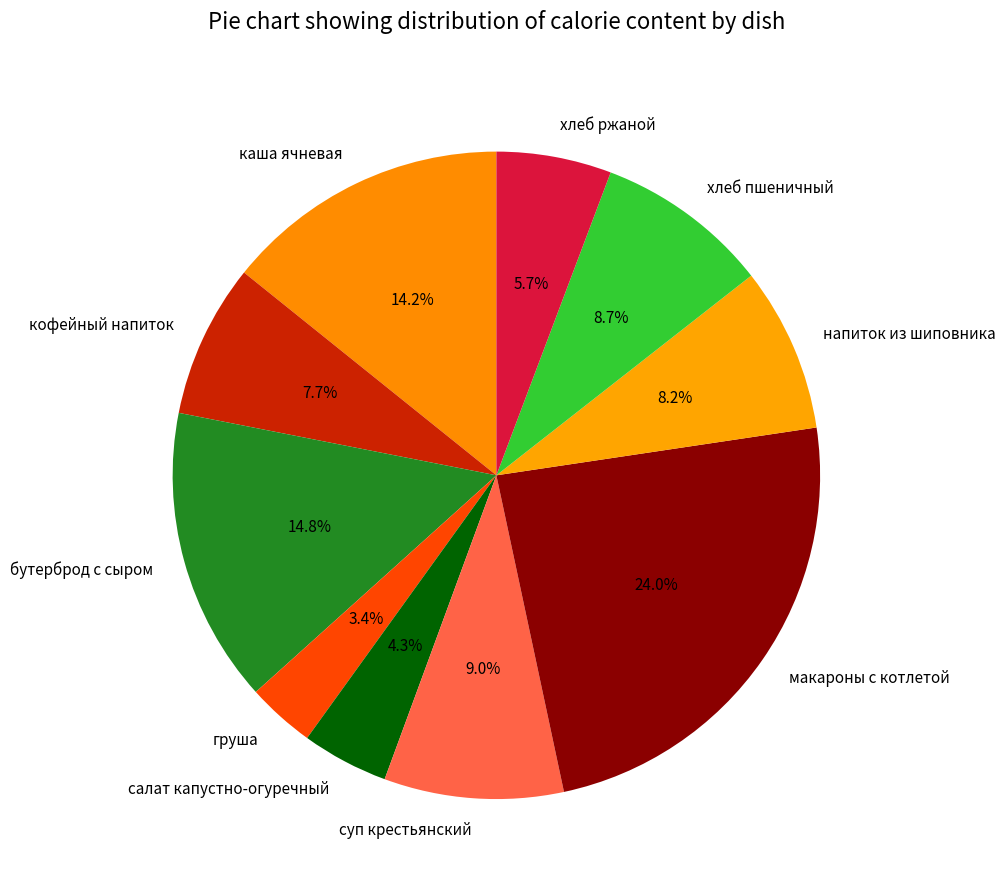

What is the ratio of the value at макароны с котлетой to the value at хлеб пшеничный?

2.8